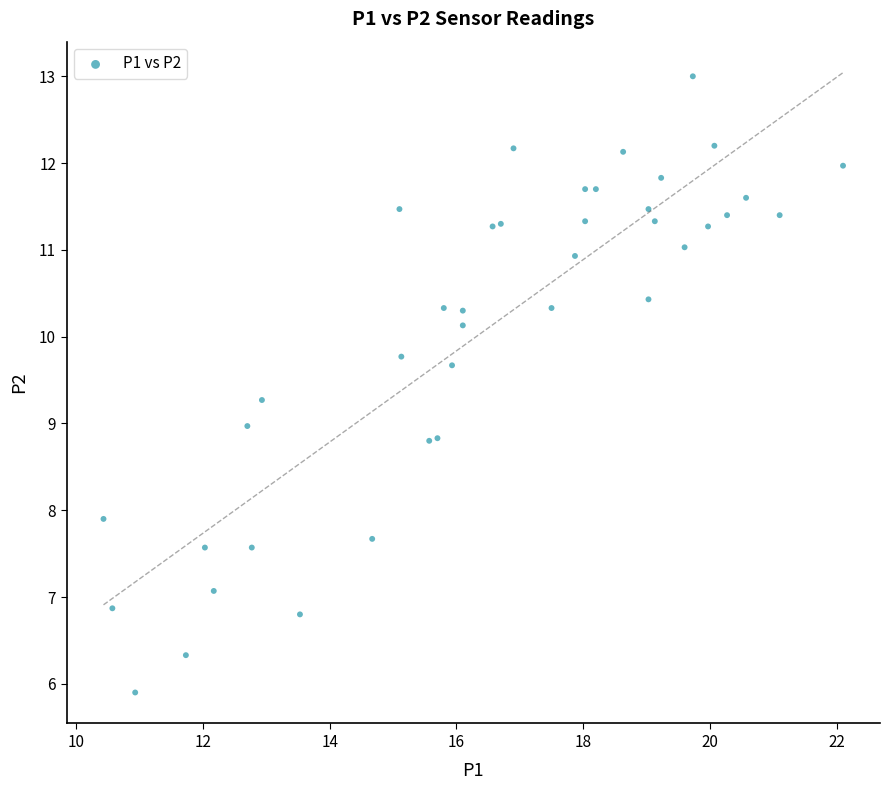

What is the range of X values (max minus min)?

11.7